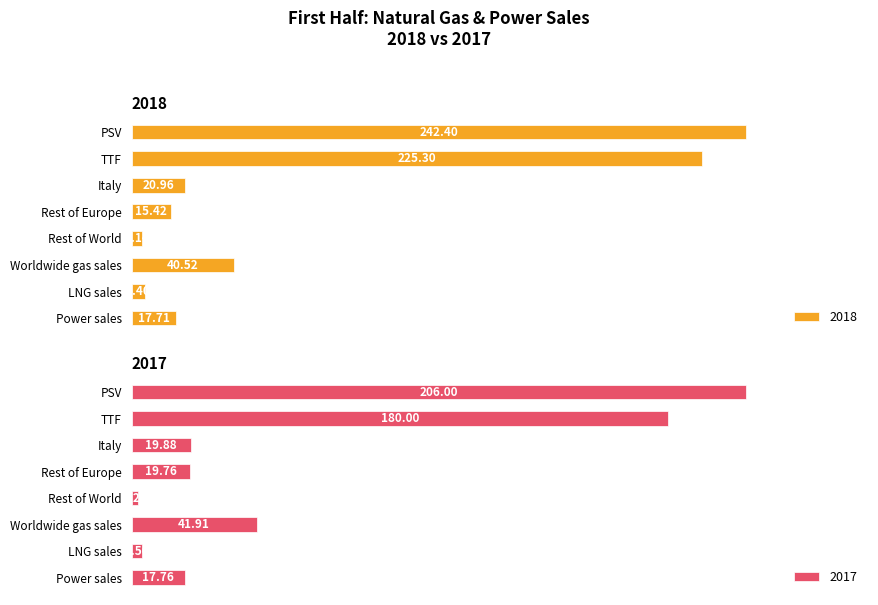

Where is 2018 nearest to the value 123?

Worldwide gas sales